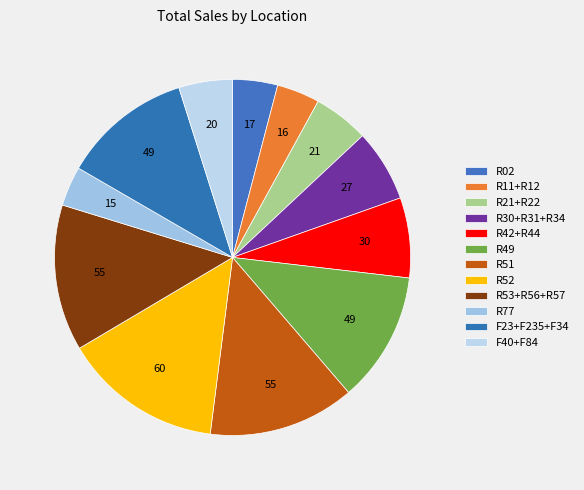

Is there a majority slice in this chart?

No